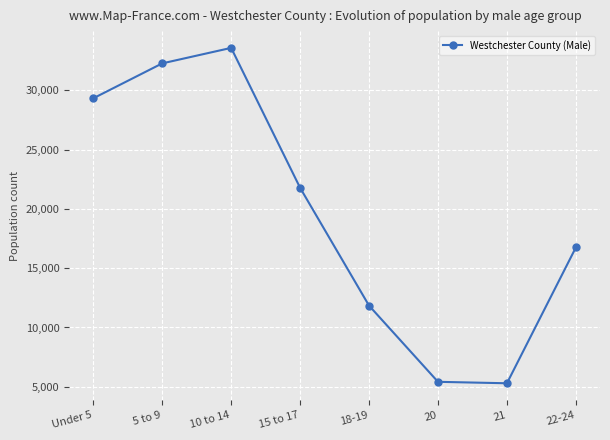

What is the difference between the values at 20 and 18-19?

6421